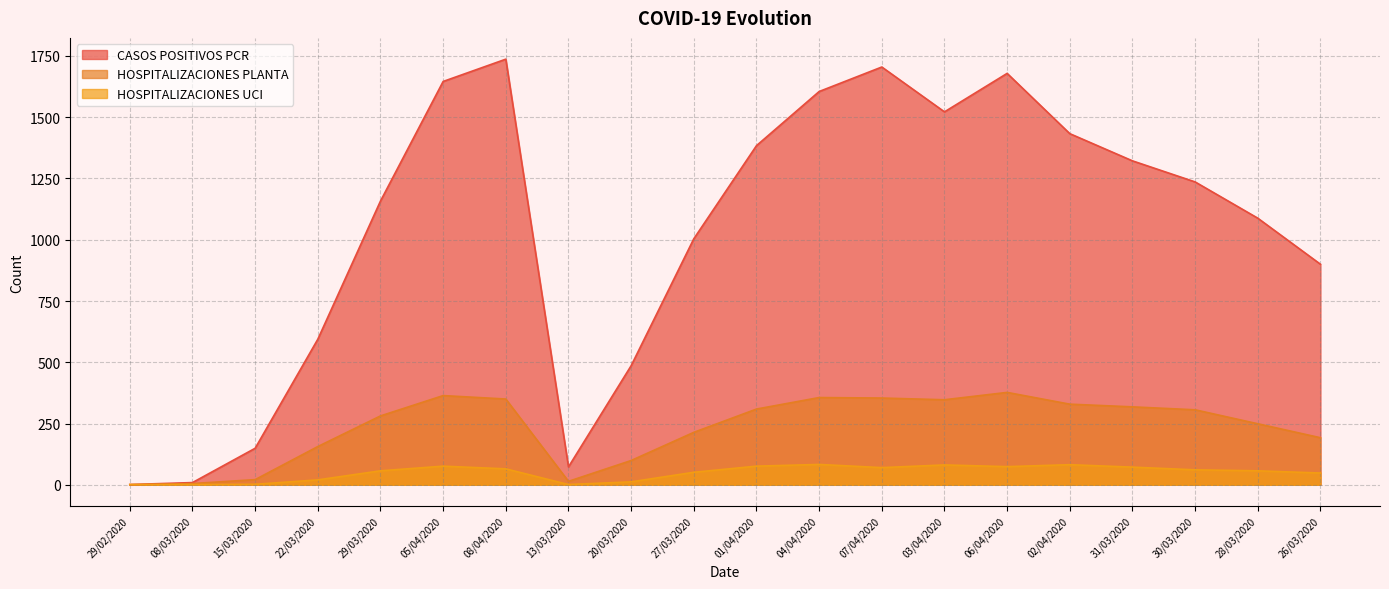

Reading left to right, what are all the values shown in this chart?

CASOS POSITIVOS PCR: 29/02/2020=1	08/03/2020=9	15/03/2020=149	22/03/2020=594	29/03/2020=1158	05/04/2020=1646	08/04/2020=1737	13/03/2020=73	20/03/2020=486	27/03/2020=1004	01/04/2020=1384	04/04/2020=1605	07/04/2020=1705	03/04/2020=1522	06/04/2020=1679	02/04/2020=1433	31/03/2020=1322	30/03/2020=1236	28/03/2020=1088	26/03/2020=900
HOSPITALIZACIONES PLANTA: 29/02/2020=0	08/03/2020=5	15/03/2020=21	22/03/2020=156	29/03/2020=281	05/04/2020=364	08/04/2020=350	13/03/2020=14	20/03/2020=99	27/03/2020=214	01/04/2020=309	04/04/2020=356	07/04/2020=354	03/04/2020=347	06/04/2020=377	02/04/2020=329	31/03/2020=318	30/03/2020=306	28/03/2020=249	26/03/2020=192
HOSPITALIZACIONES UCI: 29/02/2020=1	08/03/2020=1	15/03/2020=2	22/03/2020=20	29/03/2020=57	05/04/2020=76	08/04/2020=65	13/03/2020=1	20/03/2020=12	27/03/2020=51	01/04/2020=76	04/04/2020=83	07/04/2020=70	03/04/2020=81	06/04/2020=74	02/04/2020=82	31/03/2020=72	30/03/2020=61	28/03/2020=57	26/03/2020=48